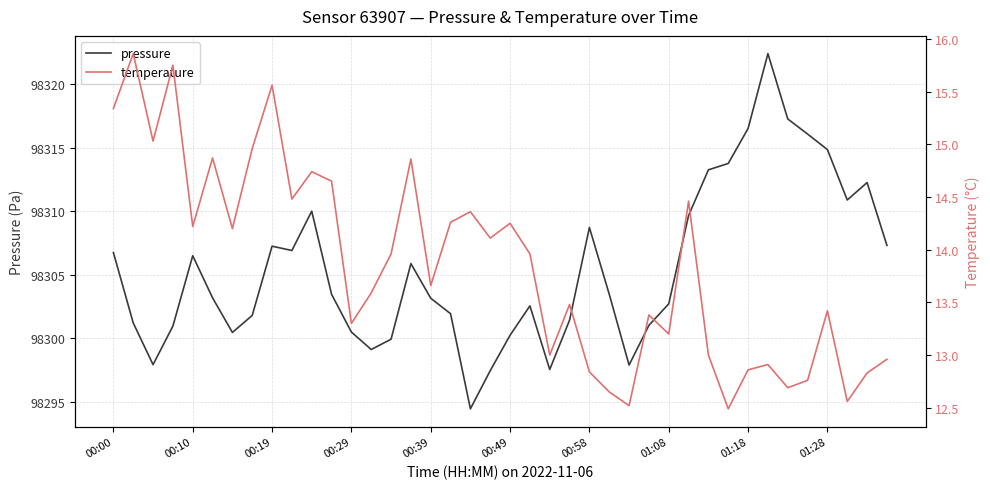

What is the sum of all pressure values?

3932218.8